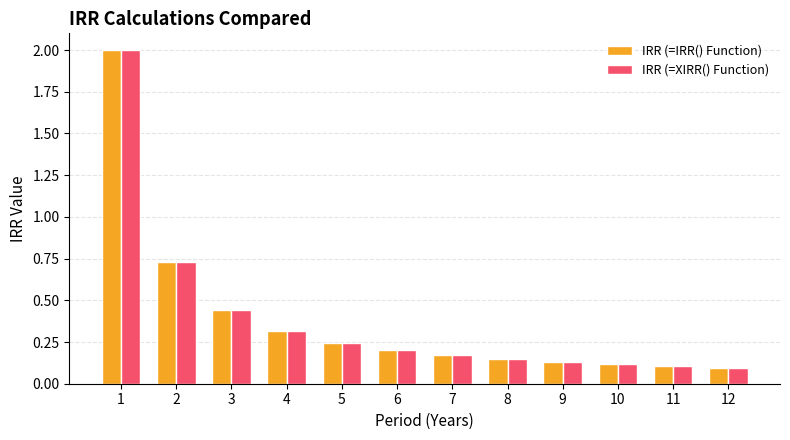

What are all the series names shown in the legend?

IRR (=IRR() Function), IRR (=XIRR() Function)